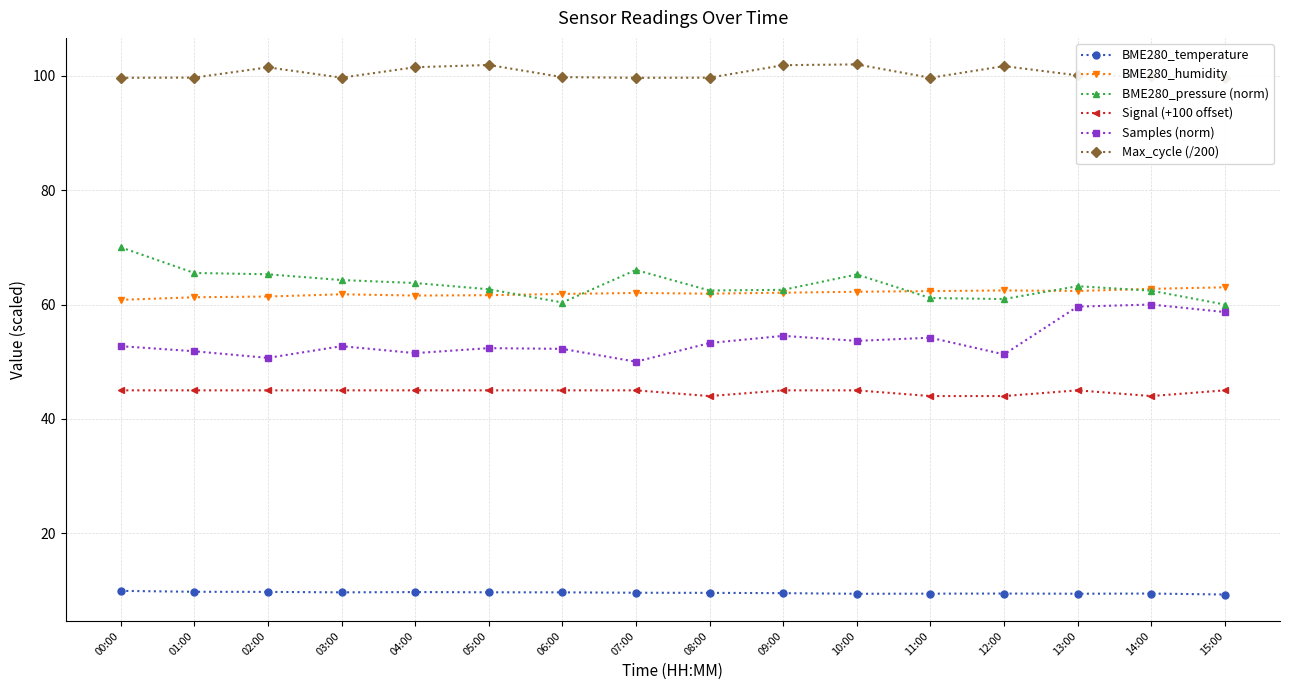

What is the total value across all series at 08:00?

330.9